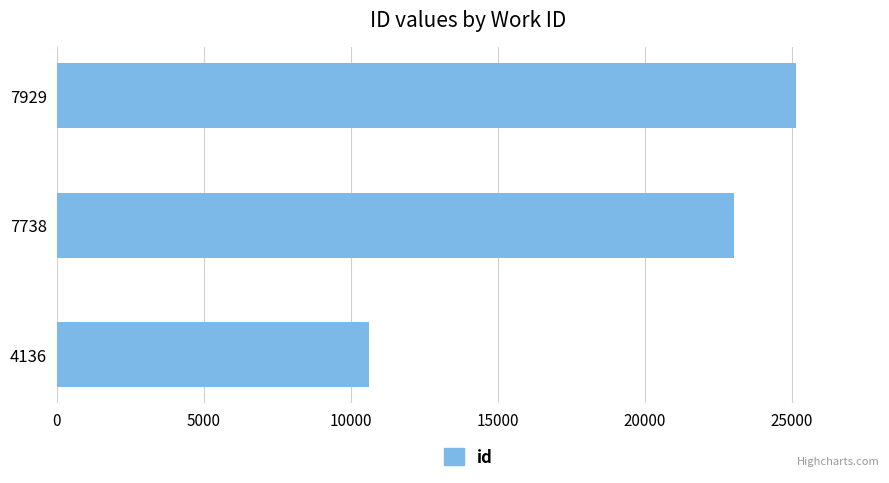

What is the change in value from 4136 to 7929?

+14539